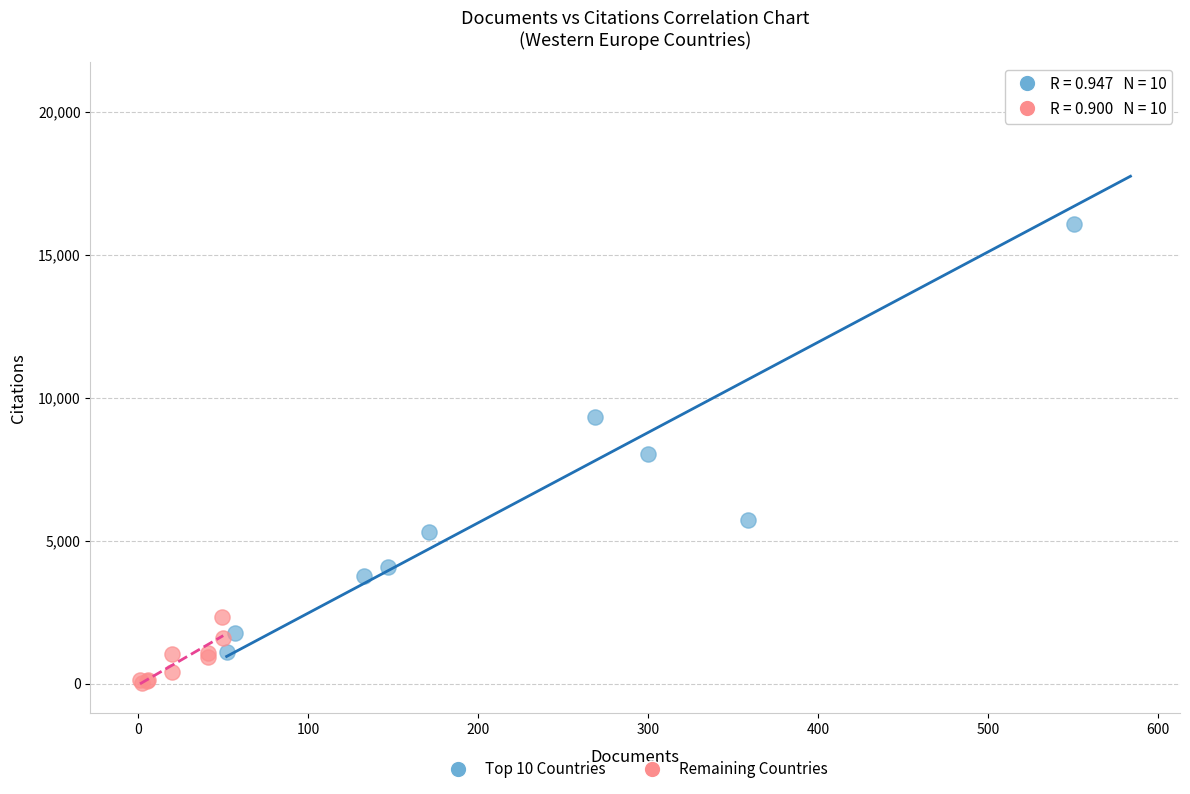

Which series reaches the minimum Y coordinate?

Remaining Countries